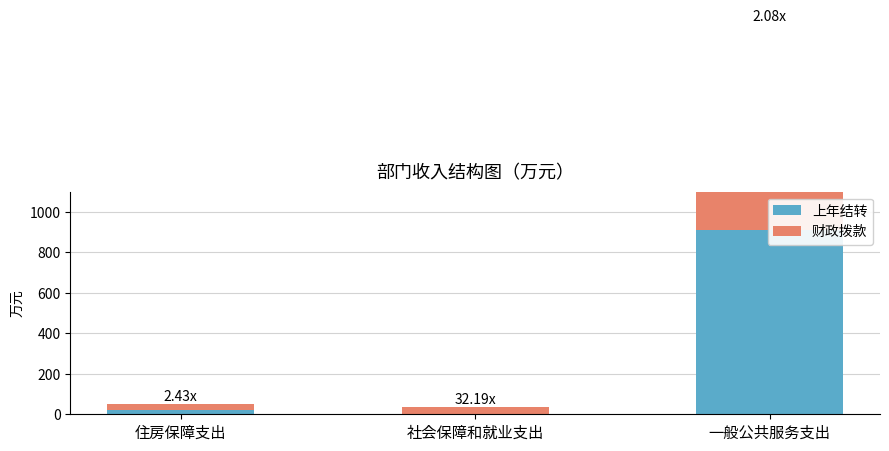

What is the sum of all 上年结转 values?

934.1